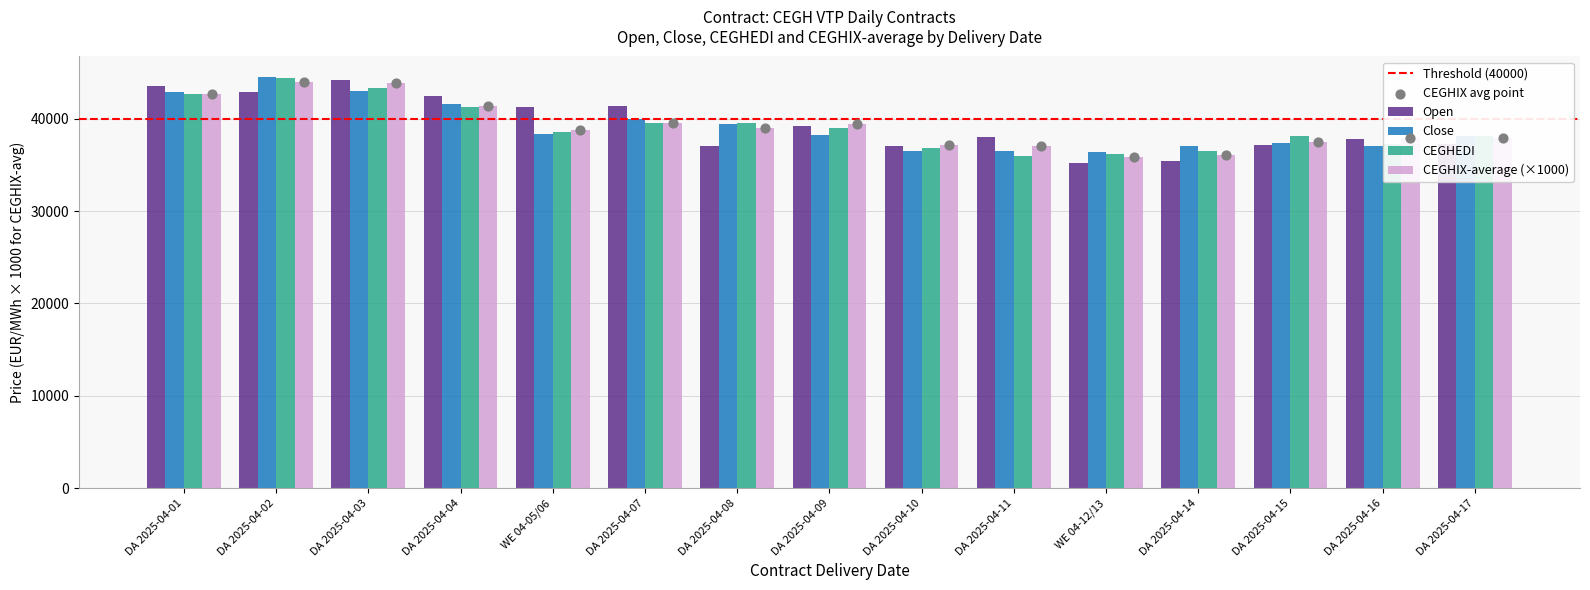

At which category is the sum across all series the highest?

DA 2025-04-02